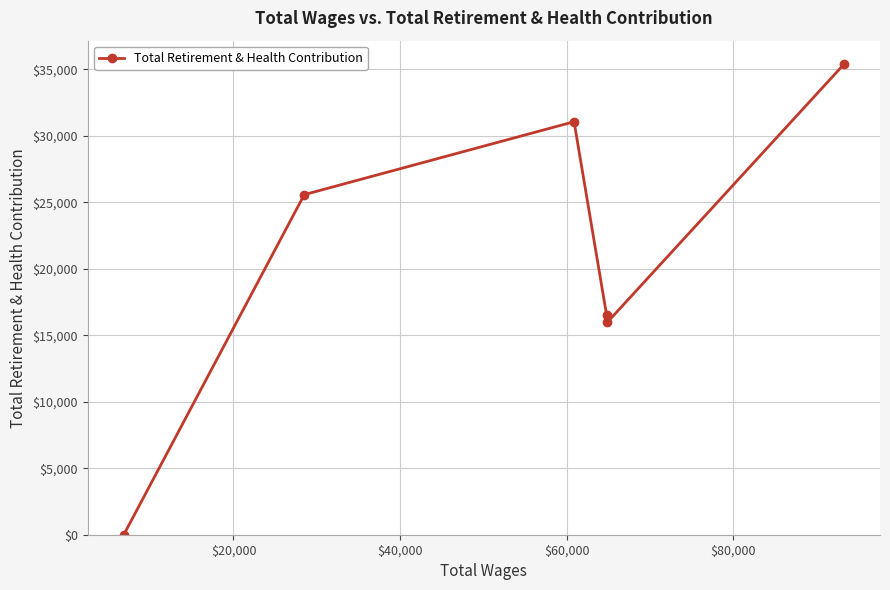

What is the sum of all values?

124547